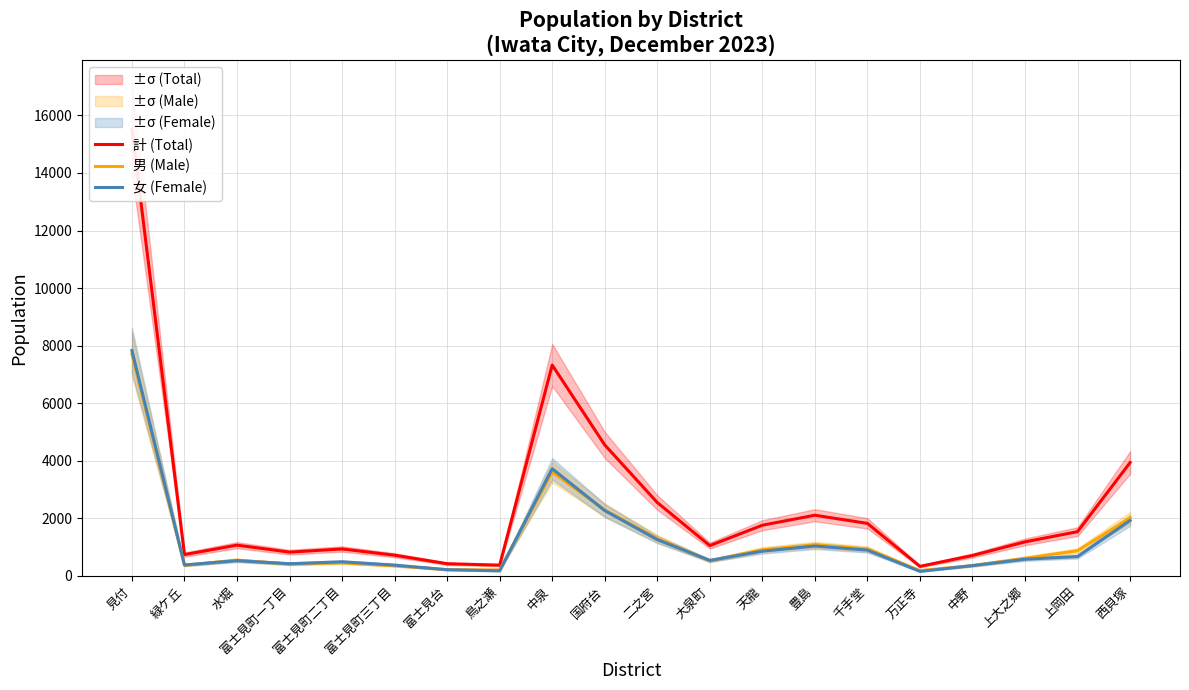

At which category does 女 (Female) reach its first local valley?

緑ケ丘